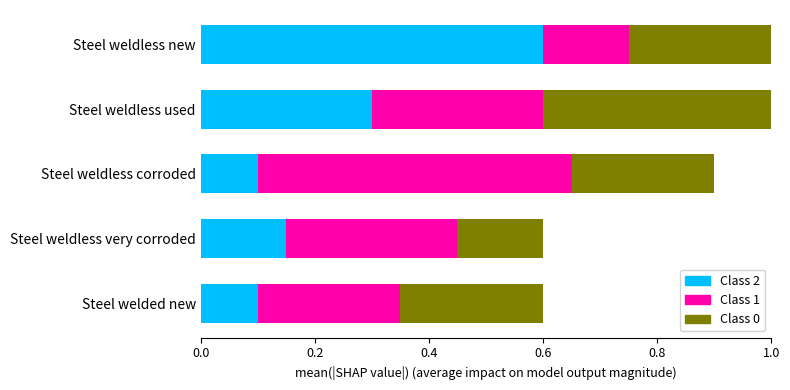

What is the total value across all series at Steel weldless new?

1.0